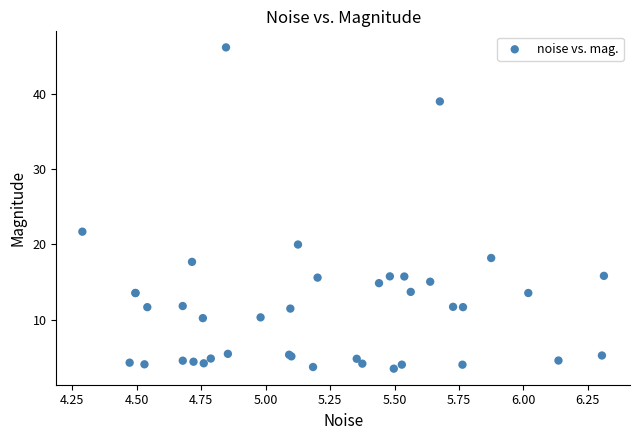

What Y value in the scatter plot is closest to 24?

21.7